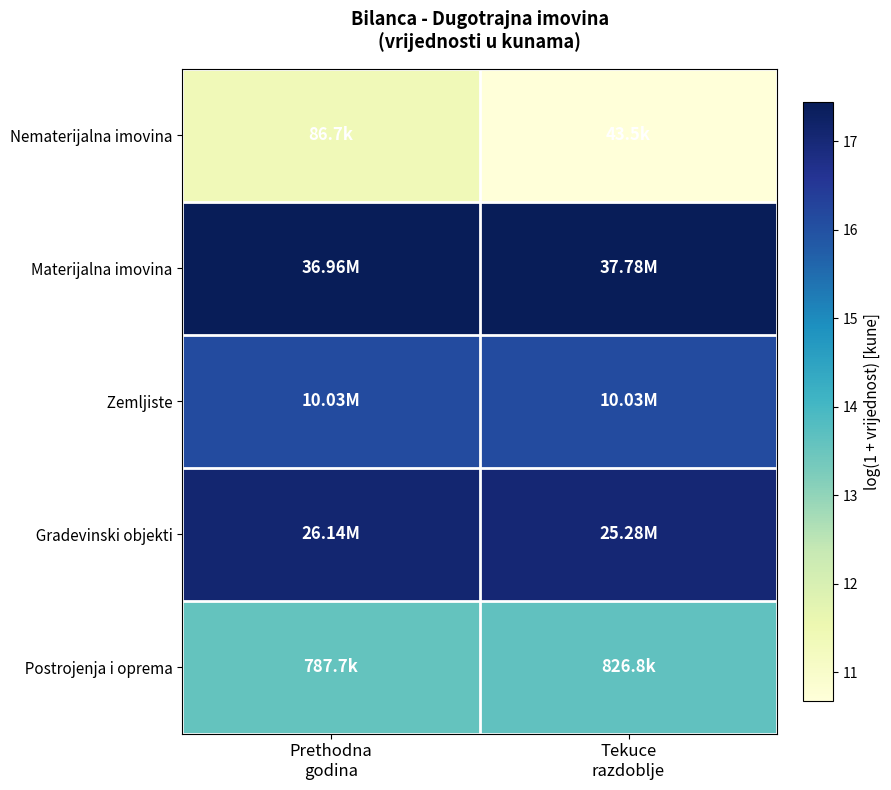

At Tekuce razdoblje, list the series in order from smallest to largest.

Nematerijalna imovina, Postrojenja i oprema, Zemljiste, Gradevinski objekti, Materijalna imovina